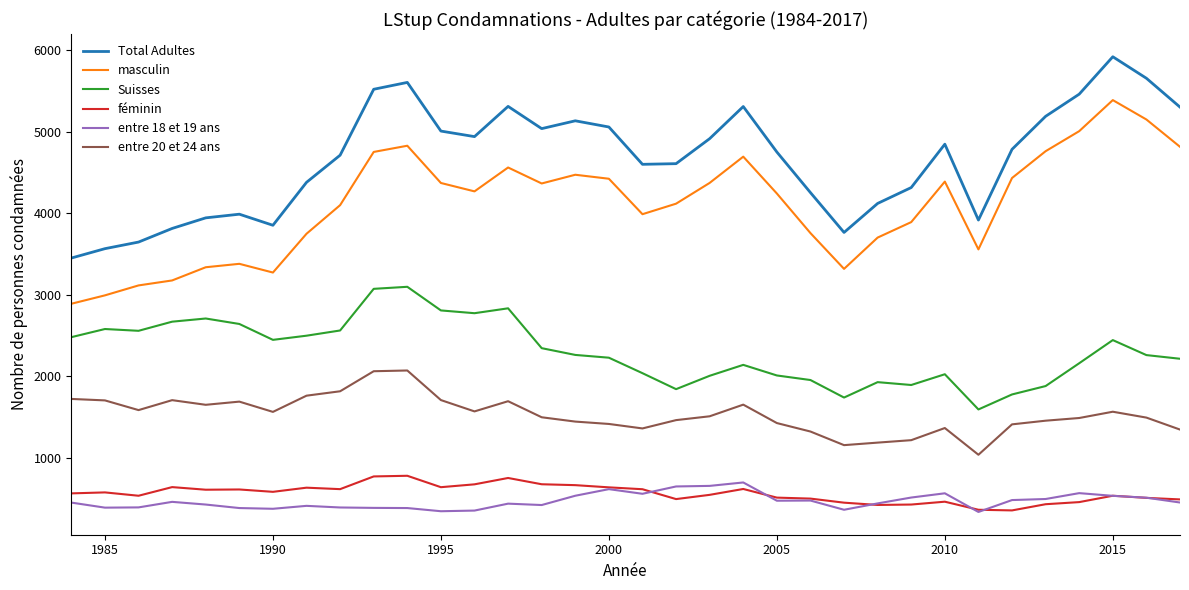

True or false: Suisses and masculin cross at least once.

False